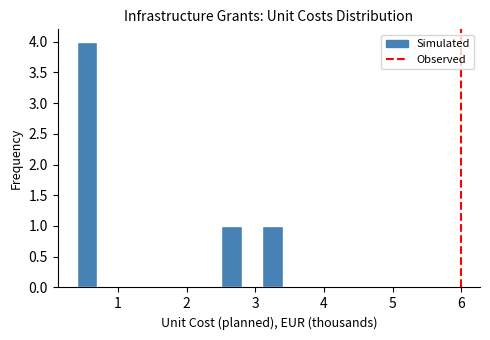

Read against the x-axis, roughly where is the centre of the tallest bar?

0.6